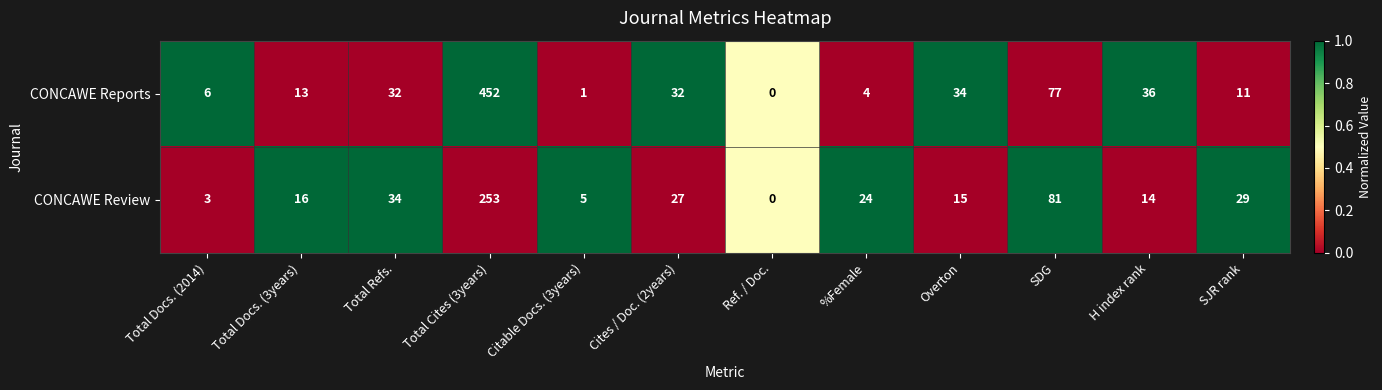

The CONCAWE Review series shows 114 at Ref. / Doc.. True or false?

False